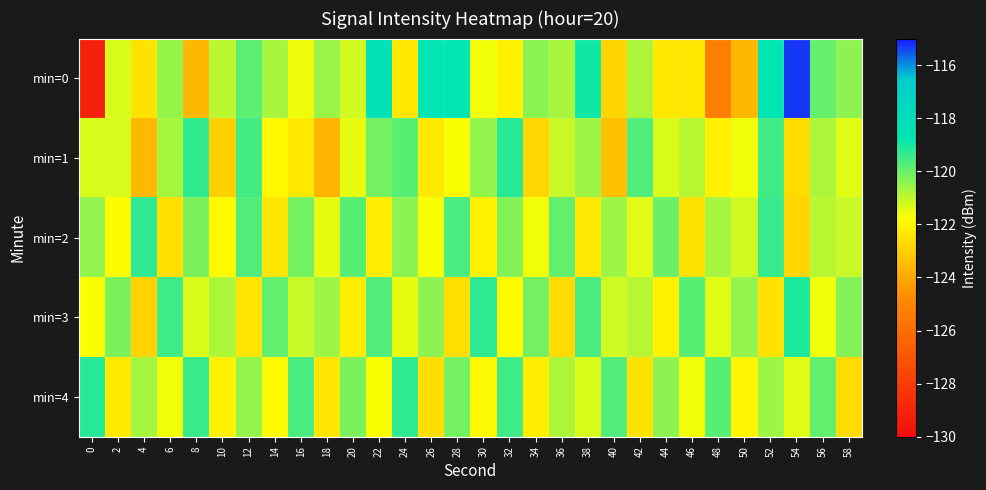

List the series in order of their peak value, lowest first.

min=2, min=1, min=4, min=3, min=0